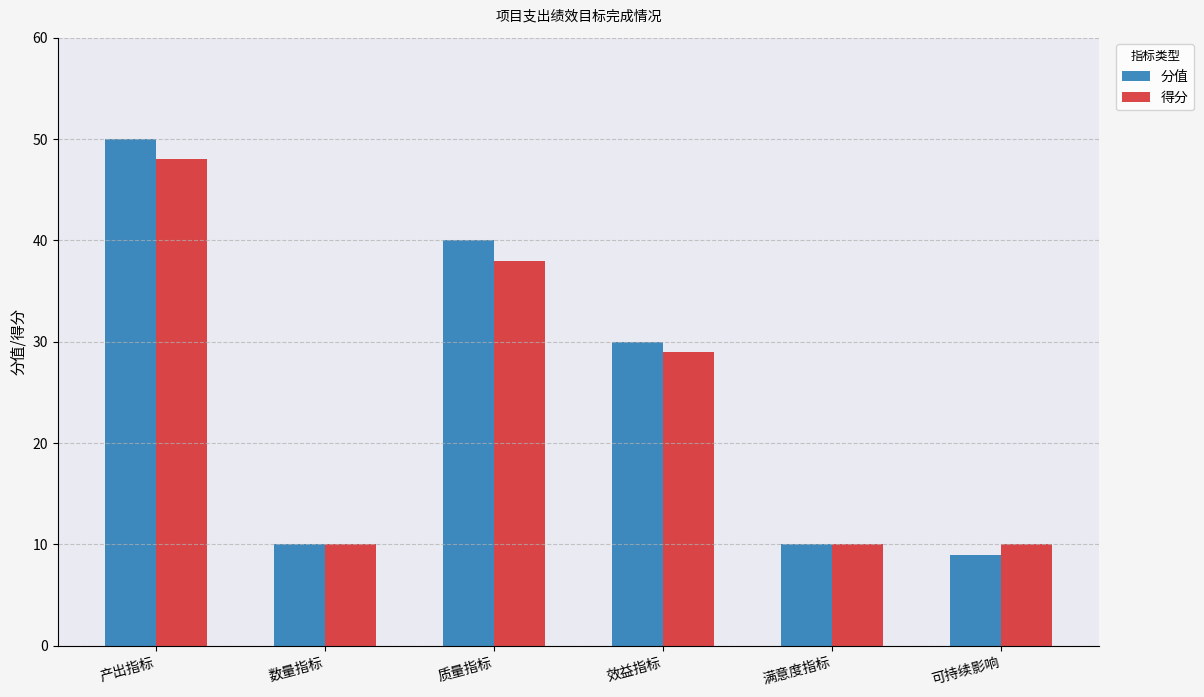

Between 数量指标 and 效益指标, which series saw the biggest shift?

分值